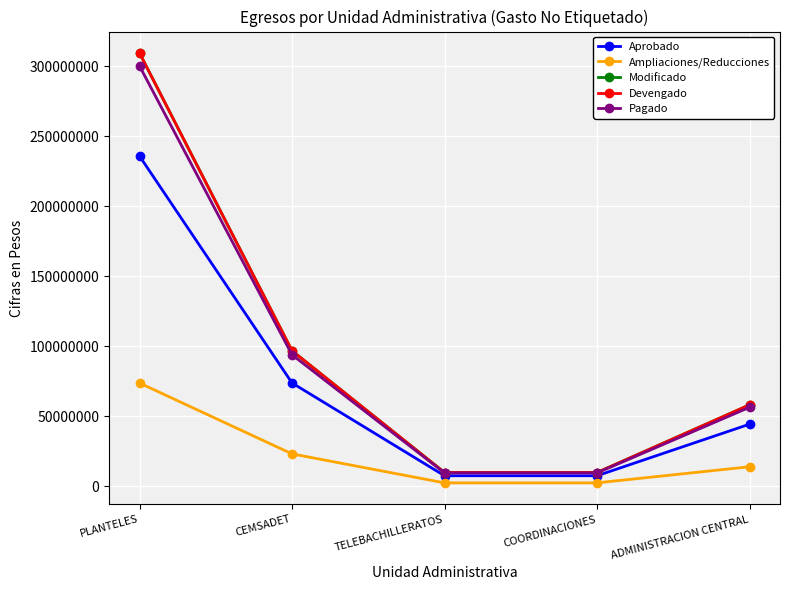

How many series are shown in this chart?

5